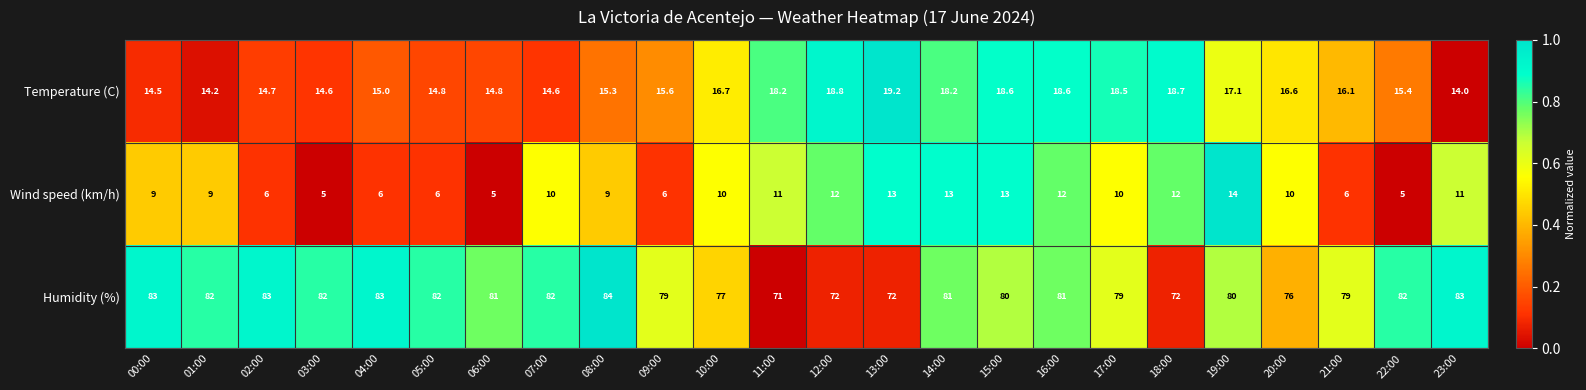

The value of Humidity (%) at 07:00 is 128.9. True or false?

False